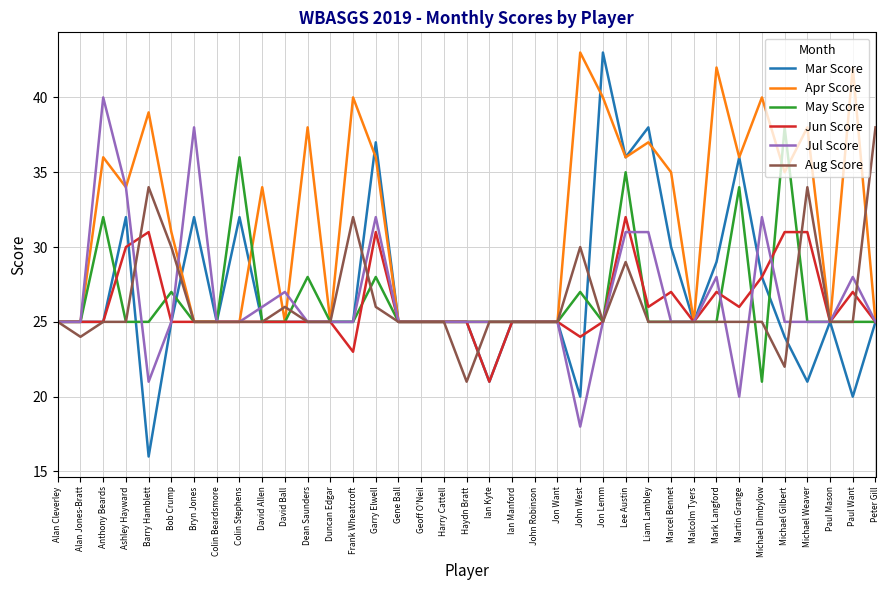

What is the difference between the second highest and minimum values in the Apr Score series?

17